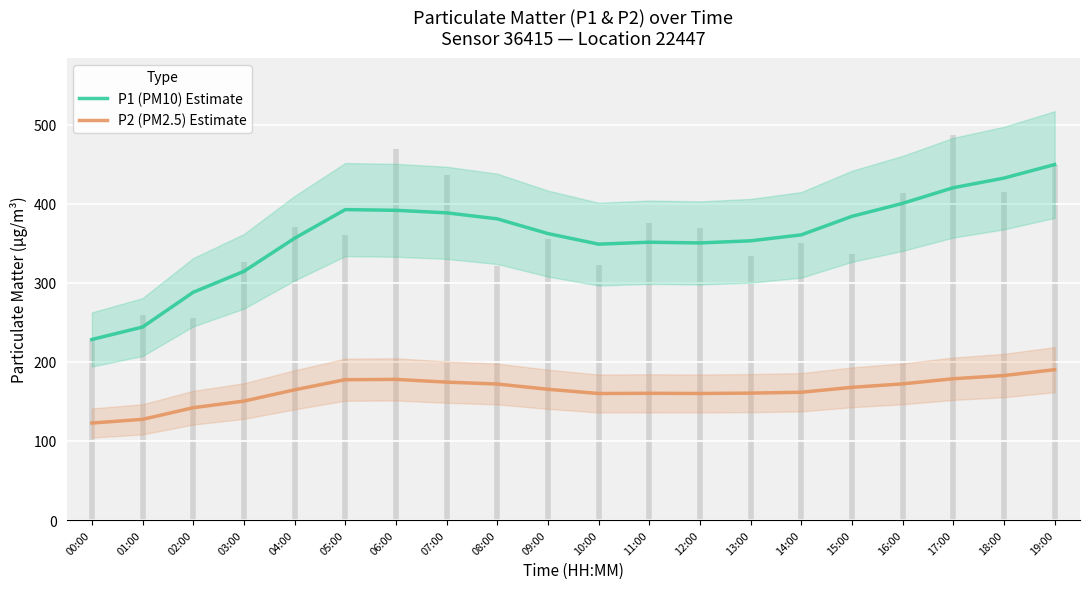

What is the total value across all series at 00:00?

351.1